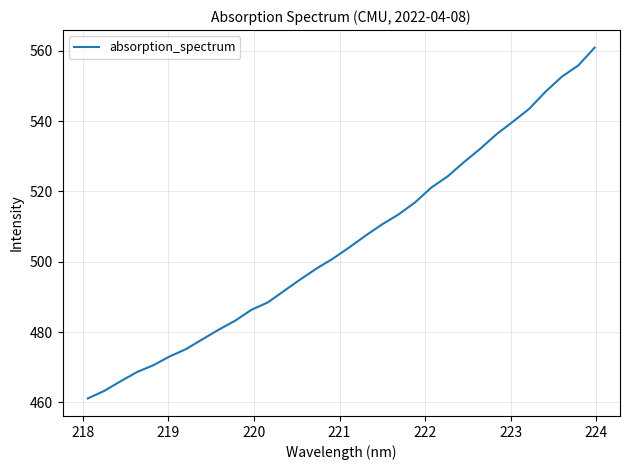

Reading left to right, extract all data points from this chart.

461.1	463.2	466.0	468.6	470.5	473.1	475.1	477.9	480.7	483.2	486.3	488.4	491.7	495.0	498.1	500.9	504.1	507.5	510.7	513.5	516.9	521.1	524.3	528.4	532.2	536.3	539.9	543.6	548.4	552.7	555.9	560.9